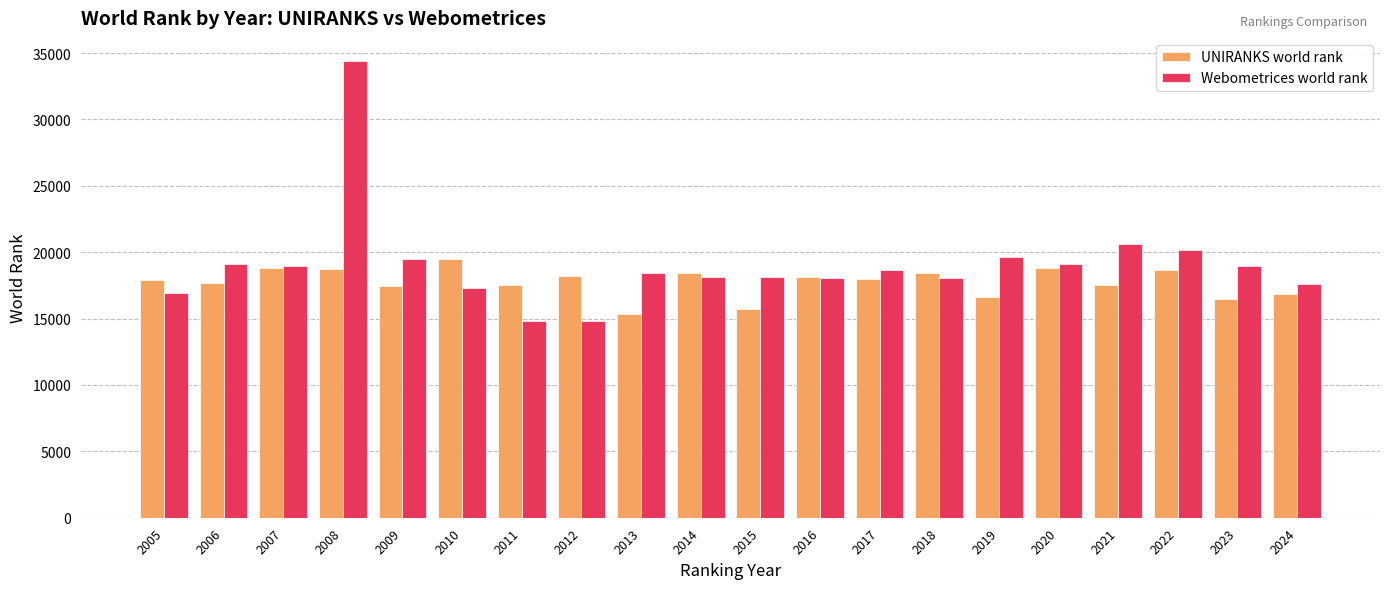

What are all the series names shown in the legend?

UNIRANKS world rank, Webometrices world rank